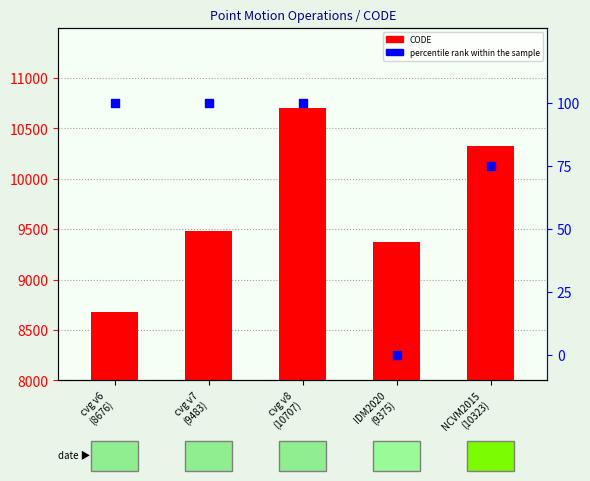

Is the value of CODE at NCVM2015
(10323) greater than the value of percentile rank within the sample at IDM2020
(9375)?

Yes